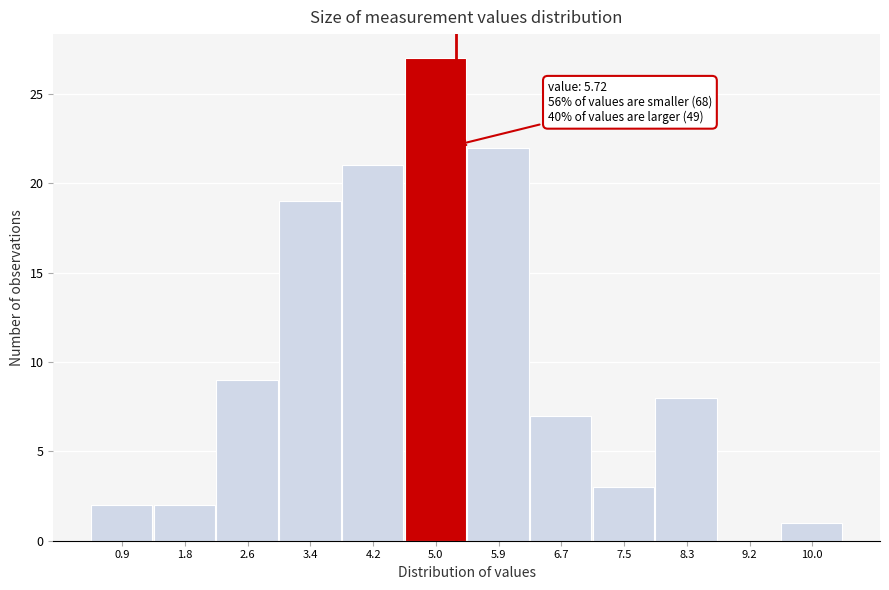

Reading left to right, list all the values displayed in this chart.

0.9=2	1.8=2	2.6=9	3.4=19	4.2=21	5.0=27	5.9=22	6.7=7	7.5=3	8.3=8	9.2=0	10.0=1